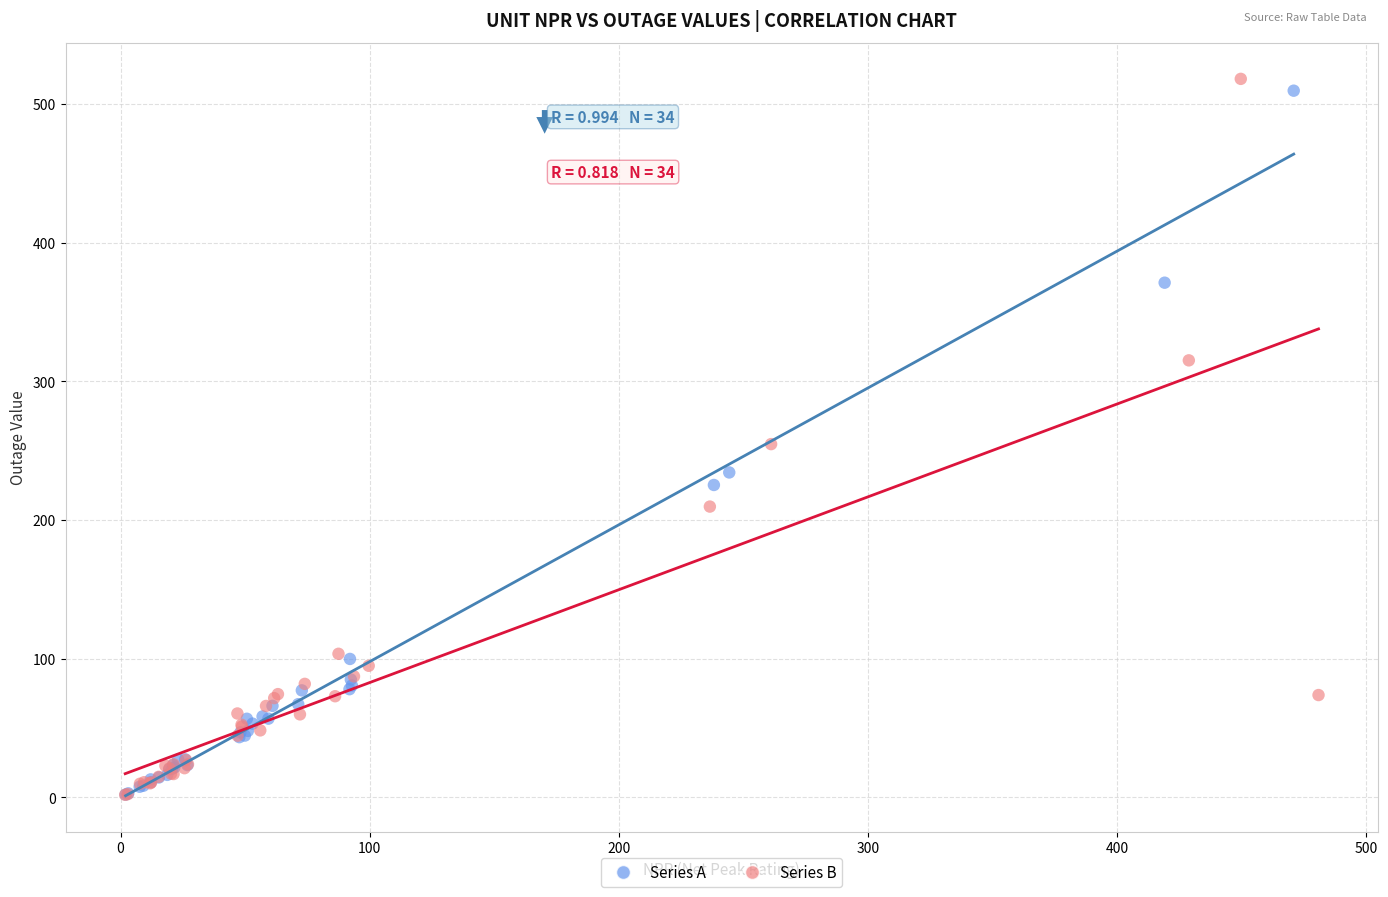

Which series has the largest Y range (max minus min)?

Series B